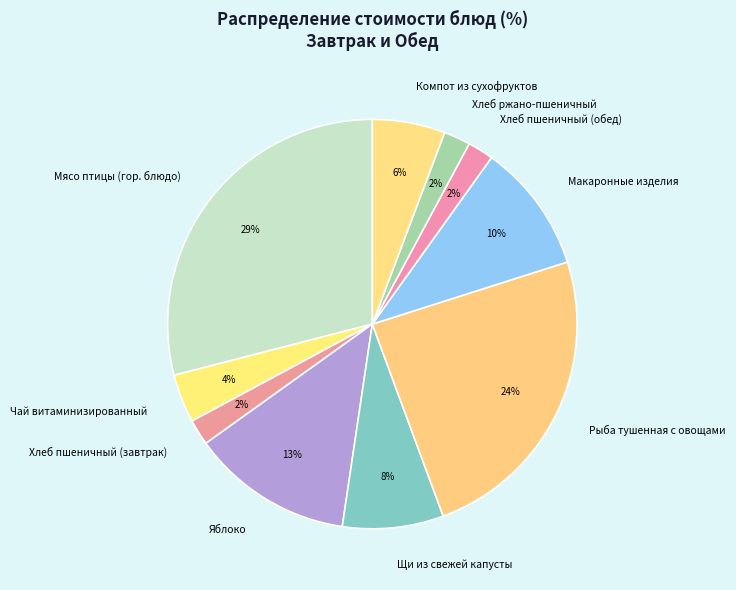

Is Хлеб ржано-пшеничный the majority of the pie?

No